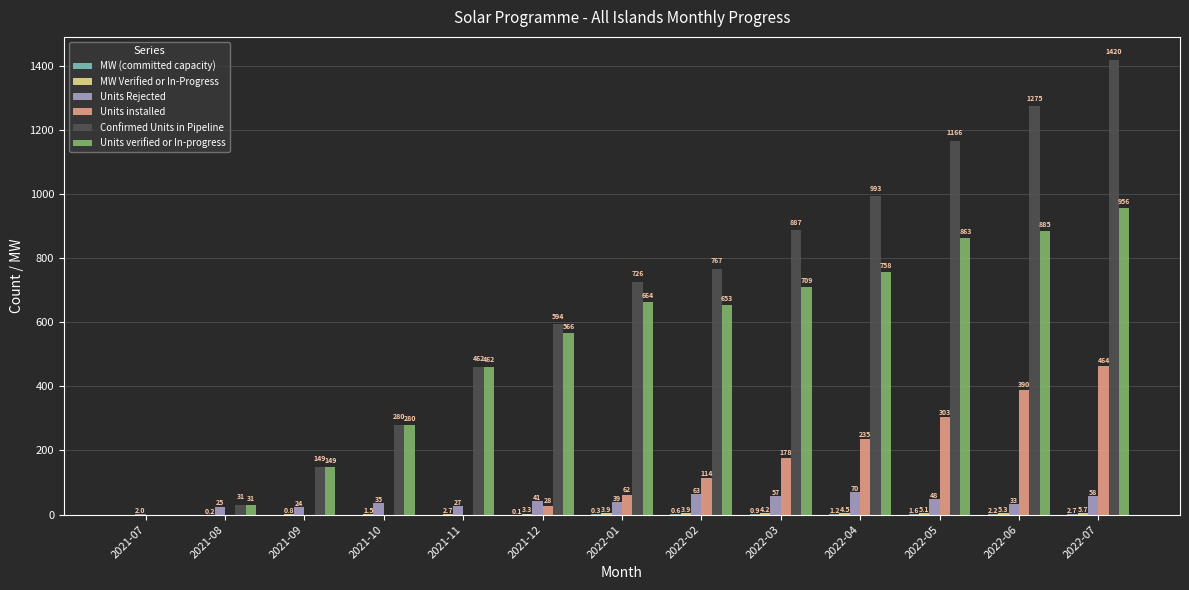

What is the total value across all series at 2021-07?

2.0